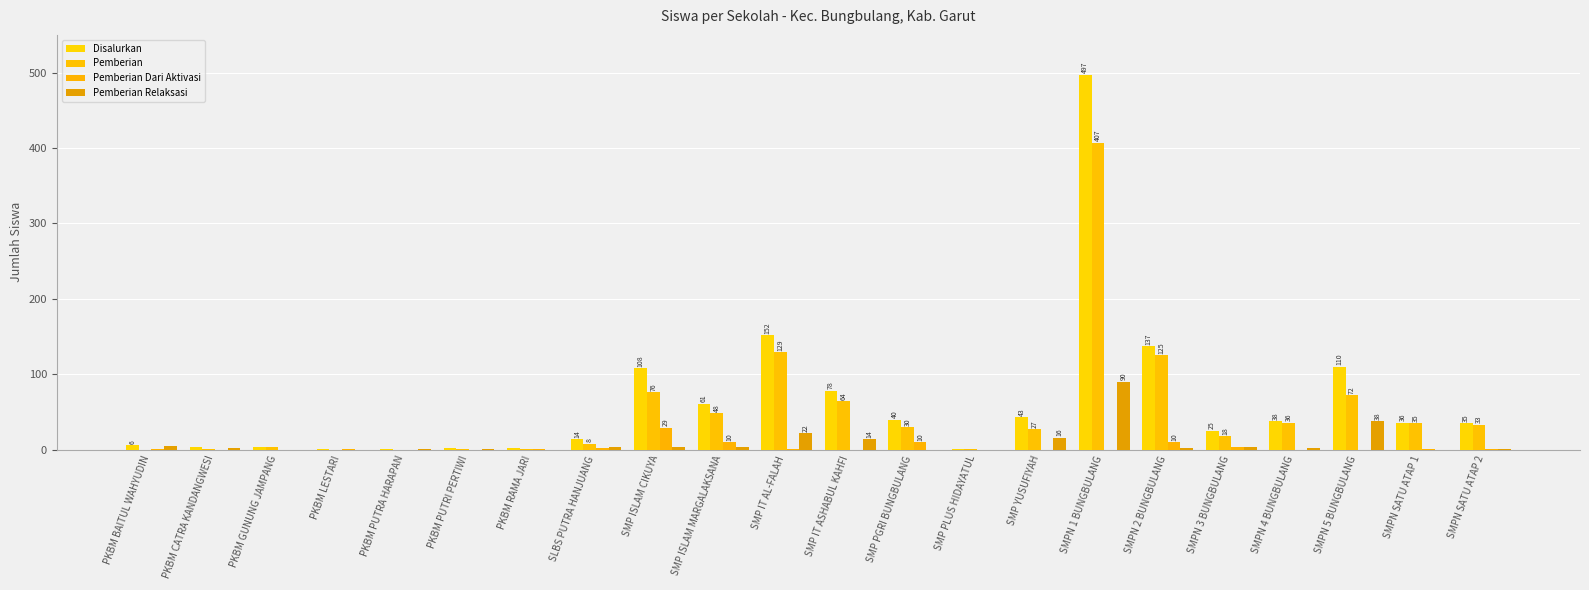

What is the sum of the Disalurkan values at PKBM PUTRI PERTIWI and SMP IT AL-FALAH?

154